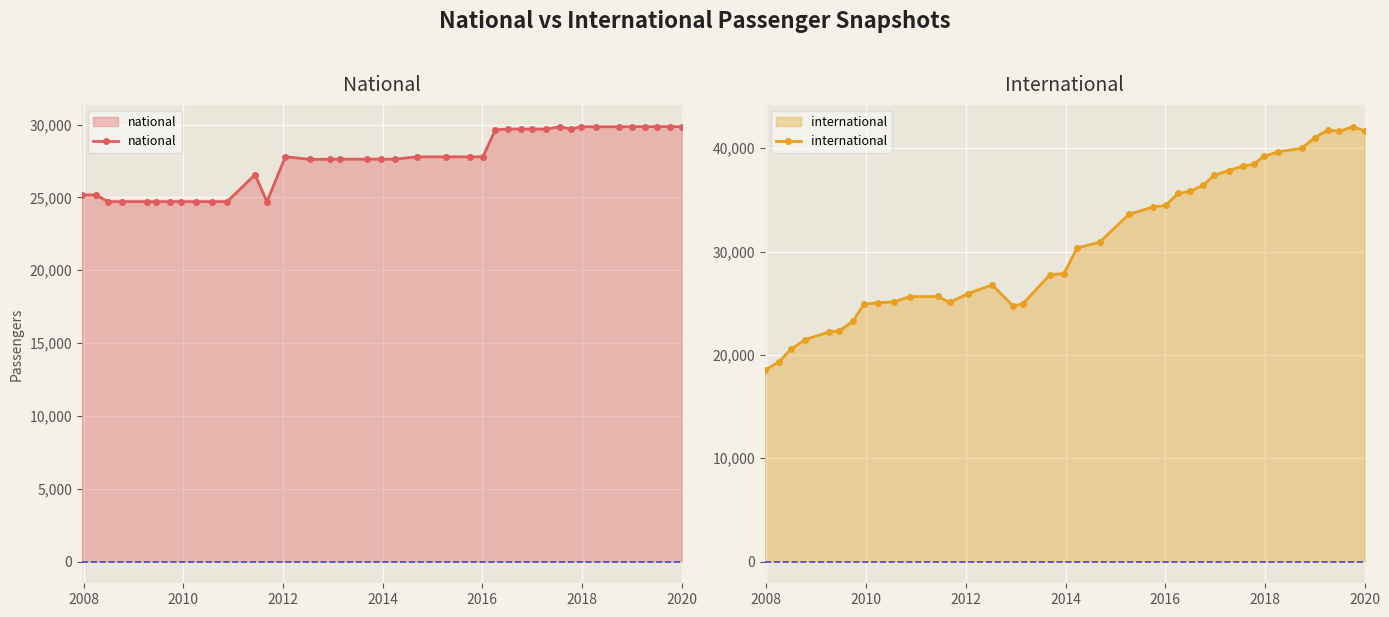

What is the maximum value for national?

29859